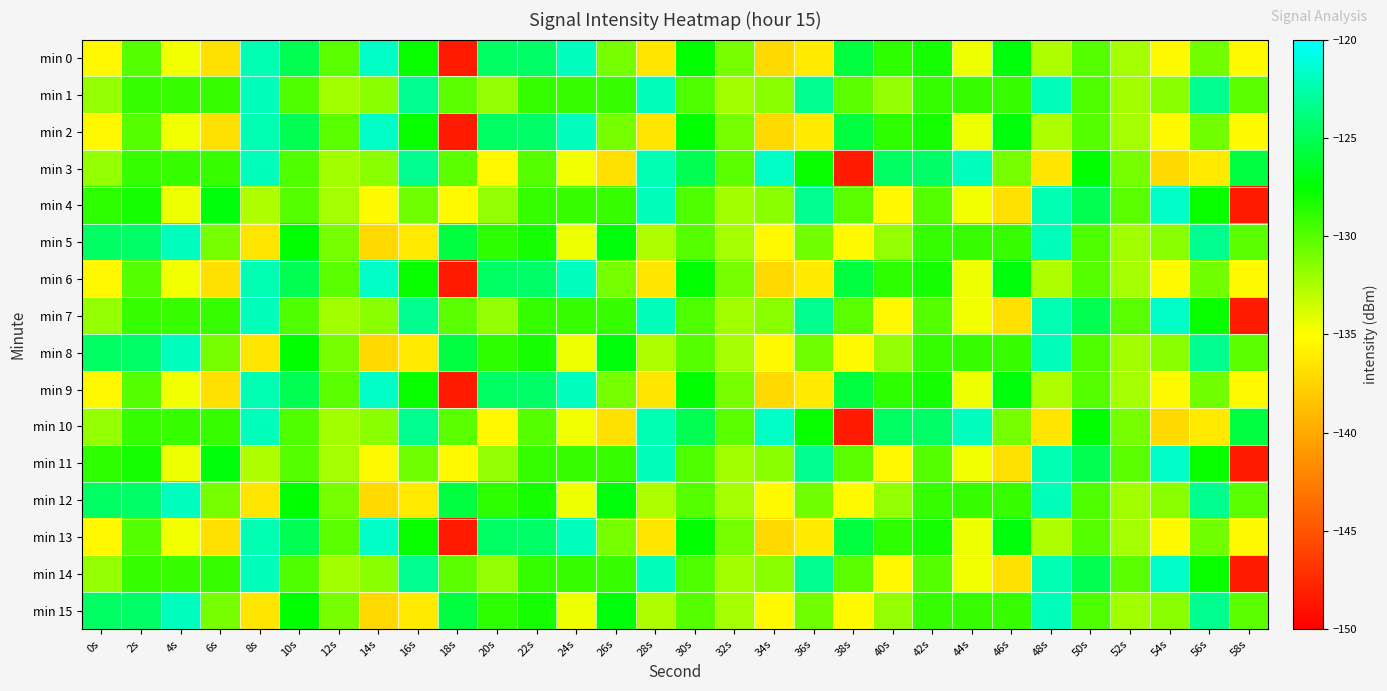

Reading left to right, what are all the values shown in this chart?

min 0: 0s=-135.4	2s=-130.1	4s=-134.6	6s=-136.9	8s=-122.3	10s=-125.1	12s=-130.1	14s=-121.7	16s=-127.8	18s=-148.4	20s=-124.6	22s=-124.6	24s=-121.9	26s=-131.0	28s=-136.5	30s=-127.6	32s=-131.0	34s=-137.1	36s=-136.2	38s=-125.6	40s=-128.8	42s=-128.1	44s=-134.4	46s=-127.2	48s=-132.6	50s=-130.0	52s=-132.3	54s=-135.3	56s=-130.8	58s=-135.3
min 1: 0s=-131.9	2s=-129.1	4s=-129.2	6s=-129.2	8s=-122.0	10s=-129.8	12s=-132.2	14s=-131.5	16s=-123.3	18s=-130.2	20s=-131.9	22s=-129.1	24s=-129.2	26s=-129.2	28s=-122.0	30s=-129.8	32s=-132.2	34s=-131.5	36s=-123.3	38s=-130.2	40s=-131.9	42s=-129.1	44s=-129.2	46s=-129.2	48s=-122.0	50s=-129.8	52s=-132.2	54s=-131.5	56s=-123.3	58s=-130.2
min 2: 0s=-135.4	2s=-130.1	4s=-134.6	6s=-136.9	8s=-122.3	10s=-125.1	12s=-130.1	14s=-121.7	16s=-127.8	18s=-148.4	20s=-124.6	22s=-124.6	24s=-121.9	26s=-131.0	28s=-136.5	30s=-127.6	32s=-131.0	34s=-137.1	36s=-136.2	38s=-125.6	40s=-128.8	42s=-128.1	44s=-134.4	46s=-127.2	48s=-132.6	50s=-130.0	52s=-132.3	54s=-135.3	56s=-130.8	58s=-135.3
min 3: 0s=-131.9	2s=-129.1	4s=-129.2	6s=-129.2	8s=-122.0	10s=-129.8	12s=-132.2	14s=-131.5	16s=-123.3	18s=-130.2	20s=-135.4	22s=-130.1	24s=-134.6	26s=-136.9	28s=-122.3	30s=-125.1	32s=-130.1	34s=-121.7	36s=-127.8	38s=-148.4	40s=-124.6	42s=-124.6	44s=-121.9	46s=-131.0	48s=-136.5	50s=-127.6	52s=-131.0	54s=-137.1	56s=-136.2	58s=-125.6
min 4: 0s=-128.8	2s=-128.1	4s=-134.4	6s=-127.2	8s=-132.6	10s=-130.0	12s=-132.3	14s=-135.3	16s=-130.8	18s=-135.3	20s=-131.9	22s=-129.1	24s=-129.2	26s=-129.2	28s=-122.0	30s=-129.8	32s=-132.2	34s=-131.5	36s=-123.3	38s=-130.2	40s=-135.4	42s=-130.1	44s=-134.6	46s=-136.9	48s=-122.3	50s=-125.1	52s=-130.1	54s=-121.7	56s=-127.8	58s=-148.4
min 5: 0s=-124.6	2s=-124.6	4s=-121.9	6s=-131.0	8s=-136.5	10s=-127.6	12s=-131.0	14s=-137.1	16s=-136.2	18s=-125.6	20s=-128.8	22s=-128.1	24s=-134.4	26s=-127.2	28s=-132.6	30s=-130.0	32s=-132.3	34s=-135.3	36s=-130.8	38s=-135.3	40s=-131.9	42s=-129.1	44s=-129.2	46s=-129.2	48s=-122.0	50s=-129.8	52s=-132.2	54s=-131.5	56s=-123.3	58s=-130.2
min 6: 0s=-135.4	2s=-130.1	4s=-134.6	6s=-136.9	8s=-122.3	10s=-125.1	12s=-130.1	14s=-121.7	16s=-127.8	18s=-148.4	20s=-124.6	22s=-124.6	24s=-121.9	26s=-131.0	28s=-136.5	30s=-127.6	32s=-131.0	34s=-137.1	36s=-136.2	38s=-125.6	40s=-128.8	42s=-128.1	44s=-134.4	46s=-127.2	48s=-132.6	50s=-130.0	52s=-132.3	54s=-135.3	56s=-130.8	58s=-135.3
min 7: 0s=-131.9	2s=-129.1	4s=-129.2	6s=-129.2	8s=-122.0	10s=-129.8	12s=-132.2	14s=-131.5	16s=-123.3	18s=-130.2	20s=-131.9	22s=-129.1	24s=-129.2	26s=-129.2	28s=-122.0	30s=-129.8	32s=-132.2	34s=-131.5	36s=-123.3	38s=-130.2	40s=-135.4	42s=-130.1	44s=-134.6	46s=-136.9	48s=-122.3	50s=-125.1	52s=-130.1	54s=-121.7	56s=-127.8	58s=-148.4
min 8: 0s=-124.6	2s=-124.6	4s=-121.9	6s=-131.0	8s=-136.5	10s=-127.6	12s=-131.0	14s=-137.1	16s=-136.2	18s=-125.6	20s=-128.8	22s=-128.1	24s=-134.4	26s=-127.2	28s=-132.6	30s=-130.0	32s=-132.3	34s=-135.3	36s=-130.8	38s=-135.3	40s=-131.9	42s=-129.1	44s=-129.2	46s=-129.2	48s=-122.0	50s=-129.8	52s=-132.2	54s=-131.5	56s=-123.3	58s=-130.2
min 9: 0s=-135.4	2s=-130.1	4s=-134.6	6s=-136.9	8s=-122.3	10s=-125.1	12s=-130.1	14s=-121.7	16s=-127.8	18s=-148.4	20s=-124.6	22s=-124.6	24s=-121.9	26s=-131.0	28s=-136.5	30s=-127.6	32s=-131.0	34s=-137.1	36s=-136.2	38s=-125.6	40s=-128.8	42s=-128.1	44s=-134.4	46s=-127.2	48s=-132.6	50s=-130.0	52s=-132.3	54s=-135.3	56s=-130.8	58s=-135.3
min 10: 0s=-131.9	2s=-129.1	4s=-129.2	6s=-129.2	8s=-122.0	10s=-129.8	12s=-132.2	14s=-131.5	16s=-123.3	18s=-130.2	20s=-135.4	22s=-130.1	24s=-134.6	26s=-136.9	28s=-122.3	30s=-125.1	32s=-130.1	34s=-121.7	36s=-127.8	38s=-148.4	40s=-124.6	42s=-124.6	44s=-121.9	46s=-131.0	48s=-136.5	50s=-127.6	52s=-131.0	54s=-137.1	56s=-136.2	58s=-125.6
min 11: 0s=-128.8	2s=-128.1	4s=-134.4	6s=-127.2	8s=-132.6	10s=-130.0	12s=-132.3	14s=-135.3	16s=-130.8	18s=-135.3	20s=-131.9	22s=-129.1	24s=-129.2	26s=-129.2	28s=-122.0	30s=-129.8	32s=-132.2	34s=-131.5	36s=-123.3	38s=-130.2	40s=-135.4	42s=-130.1	44s=-134.6	46s=-136.9	48s=-122.3	50s=-125.1	52s=-130.1	54s=-121.7	56s=-127.8	58s=-148.4
min 12: 0s=-124.6	2s=-124.6	4s=-121.9	6s=-131.0	8s=-136.5	10s=-127.6	12s=-131.0	14s=-137.1	16s=-136.2	18s=-125.6	20s=-128.8	22s=-128.1	24s=-134.4	26s=-127.2	28s=-132.6	30s=-130.0	32s=-132.3	34s=-135.3	36s=-130.8	38s=-135.3	40s=-131.9	42s=-129.1	44s=-129.2	46s=-129.2	48s=-122.0	50s=-129.8	52s=-132.2	54s=-131.5	56s=-123.3	58s=-130.2
min 13: 0s=-135.4	2s=-130.1	4s=-134.6	6s=-136.9	8s=-122.3	10s=-125.1	12s=-130.1	14s=-121.7	16s=-127.8	18s=-148.4	20s=-124.6	22s=-124.6	24s=-121.9	26s=-131.0	28s=-136.5	30s=-127.6	32s=-131.0	34s=-137.1	36s=-136.2	38s=-125.6	40s=-128.8	42s=-128.1	44s=-134.4	46s=-127.2	48s=-132.6	50s=-130.0	52s=-132.3	54s=-135.3	56s=-130.8	58s=-135.3
min 14: 0s=-131.9	2s=-129.1	4s=-129.2	6s=-129.2	8s=-122.0	10s=-129.8	12s=-132.2	14s=-131.5	16s=-123.3	18s=-130.2	20s=-131.9	22s=-129.1	24s=-129.2	26s=-129.2	28s=-122.0	30s=-129.8	32s=-132.2	34s=-131.5	36s=-123.3	38s=-130.2	40s=-135.4	42s=-130.1	44s=-134.6	46s=-136.9	48s=-122.3	50s=-125.1	52s=-130.1	54s=-121.7	56s=-127.8	58s=-148.4
min 15: 0s=-124.6	2s=-124.6	4s=-121.9	6s=-131.0	8s=-136.5	10s=-127.6	12s=-131.0	14s=-137.1	16s=-136.2	18s=-125.6	20s=-128.8	22s=-128.1	24s=-134.4	26s=-127.2	28s=-132.6	30s=-130.0	32s=-132.3	34s=-135.3	36s=-130.8	38s=-135.3	40s=-131.9	42s=-129.1	44s=-129.2	46s=-129.2	48s=-122.0	50s=-129.8	52s=-132.2	54s=-131.5	56s=-123.3	58s=-130.2